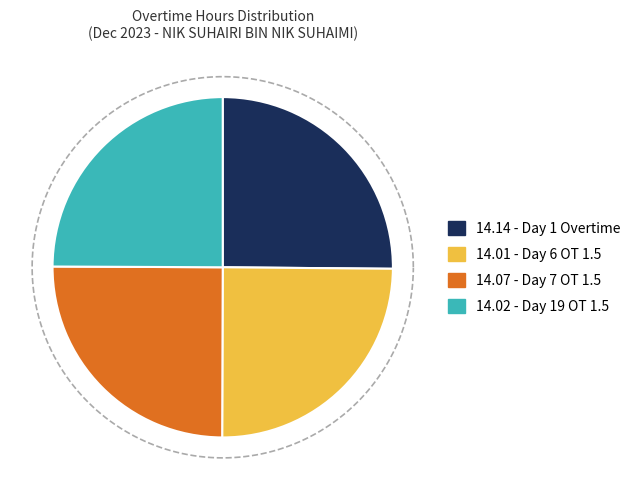

Count the number of slices in the pie.

4